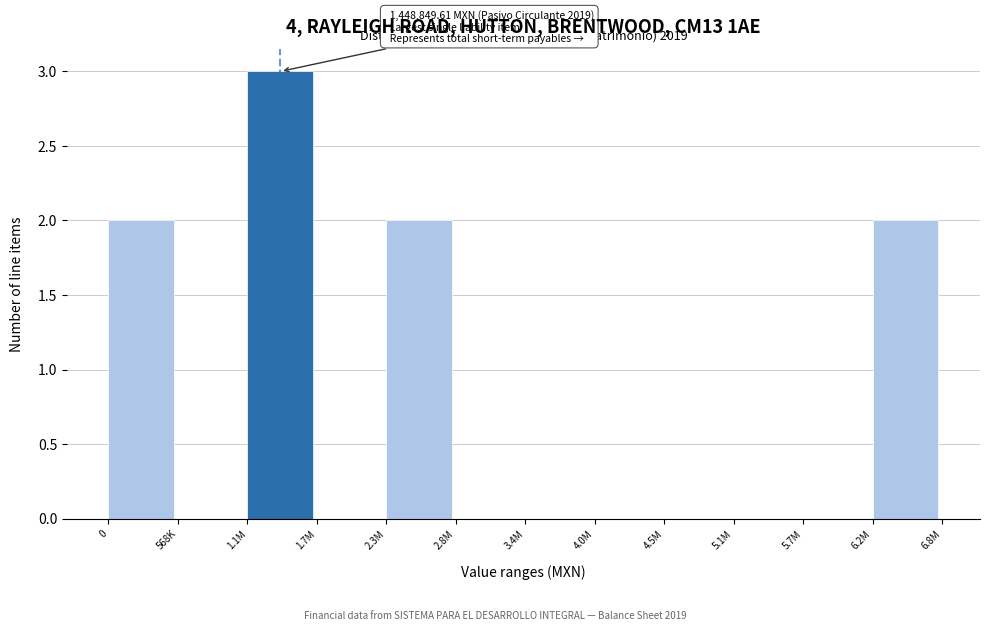

Reading left to right, what are all the values shown in this chart?

0=2	568K=0	1.1M=3	1.7M=0	2.3M=2	2.8M=0	3.4M=0	4.0M=0	4.5M=0	5.1M=0	5.7M=0	6.2M=2